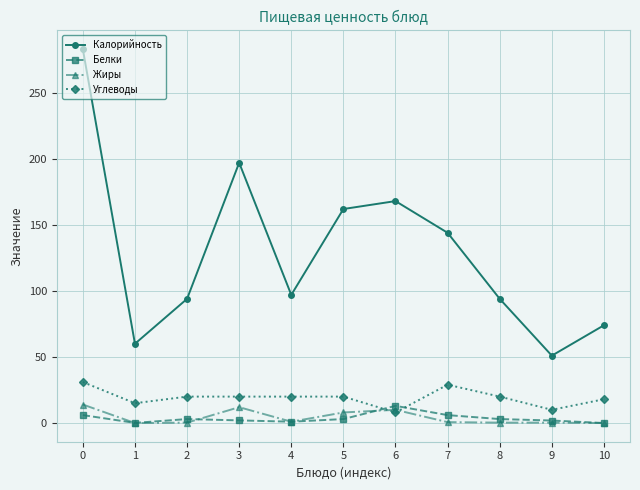

True or false: Жиры has more than 1 interior local peaks.

True